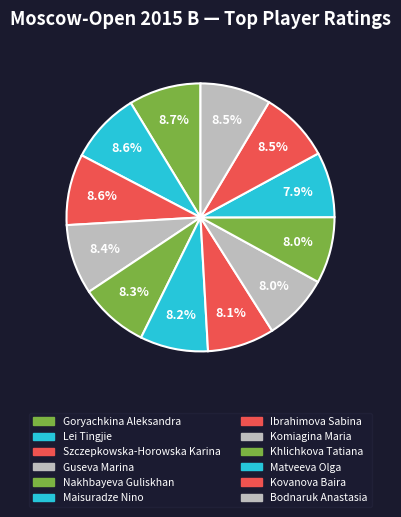

Rank the categories by value from lowest to highest.

Matveeva Olga, Khlichkova Tatiana, Komiagina Maria, Ibrahimova Sabina, Maisuradze Nino, Nakhbayeva Guliskhan, Guseva Marina, Bodnaruk Anastasia, Kovanova Baira, Szczepkowska-Horowska Karina, Lei Tingjie, Goryachkina Aleksandra